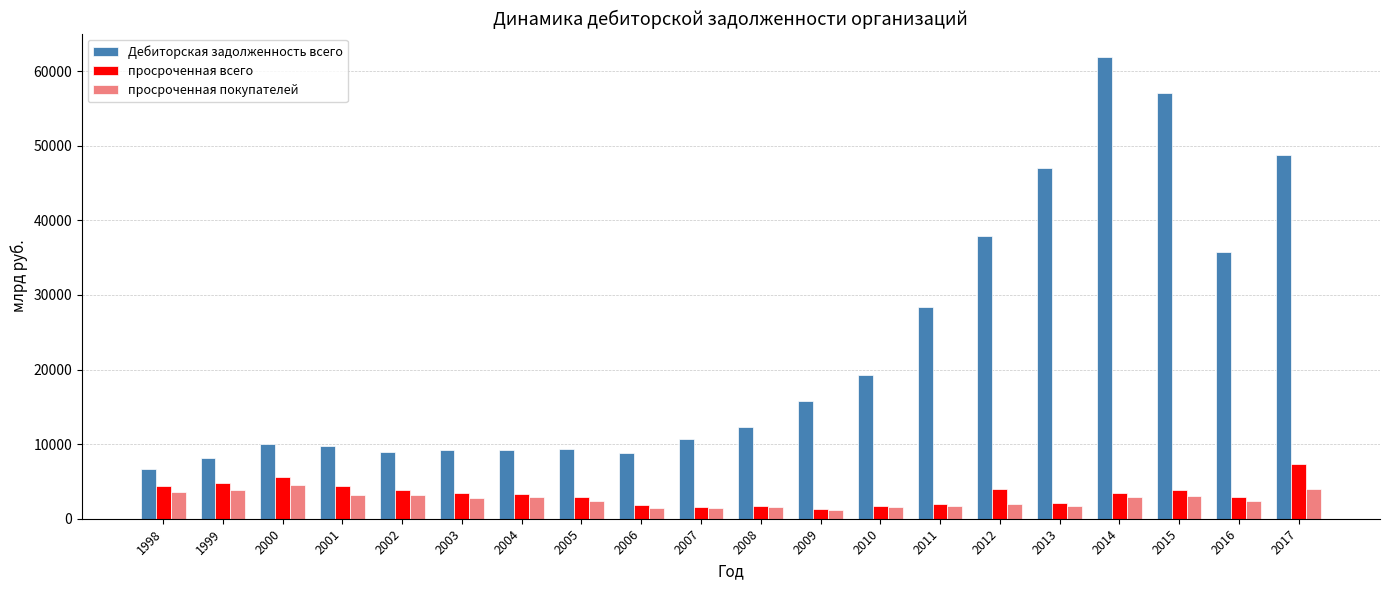

What is the average value of the просроченная покупателей series?

2548.7